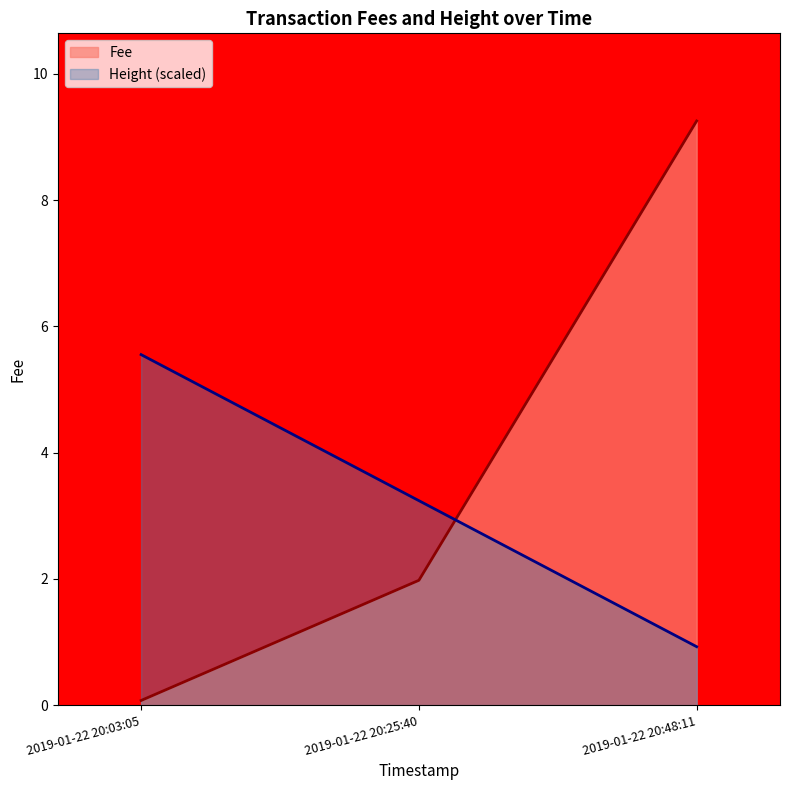

What is the value of the Height point at the 1st from the left?

5.6